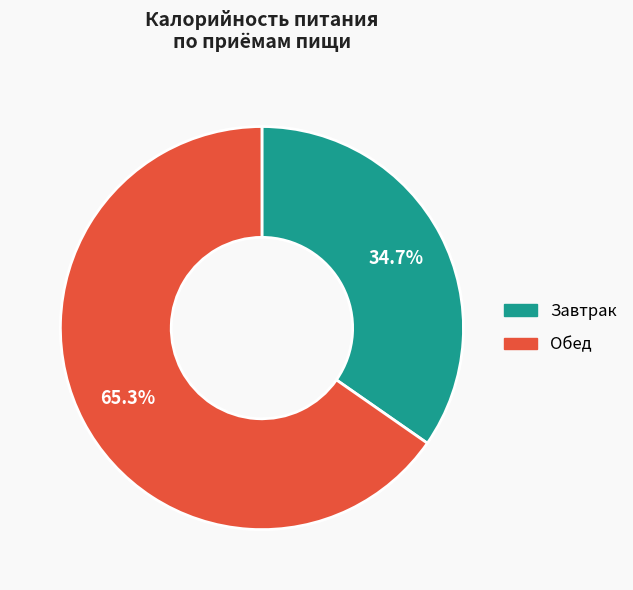

To the nearest percent, what portion does Завтрак represent?

35%